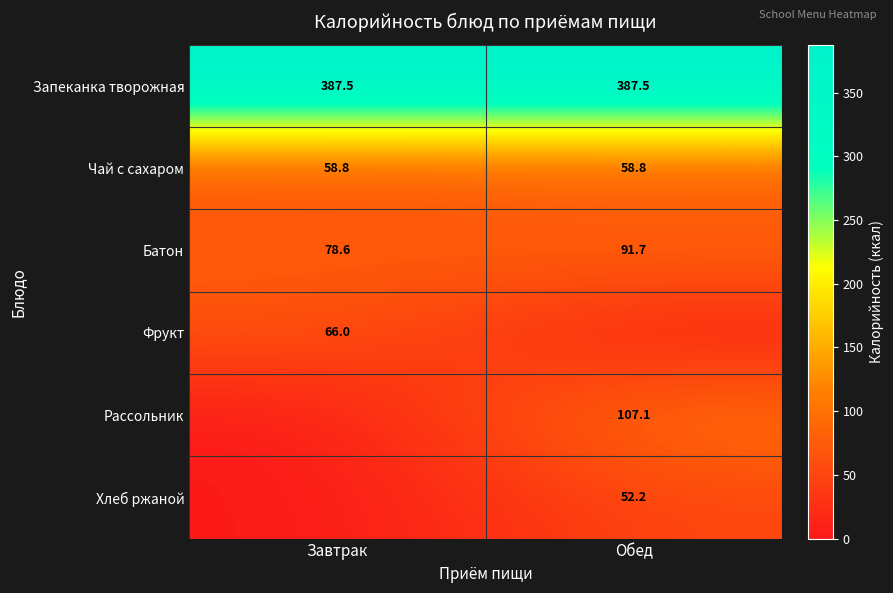

At which category is the sum across all series the highest?

Обед